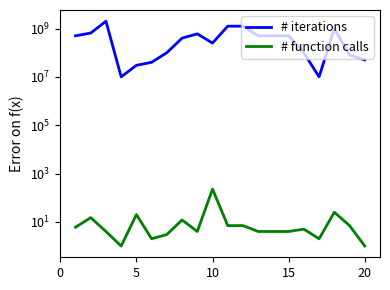

Is it true that # iterations equals 2165439906 at 11?

False